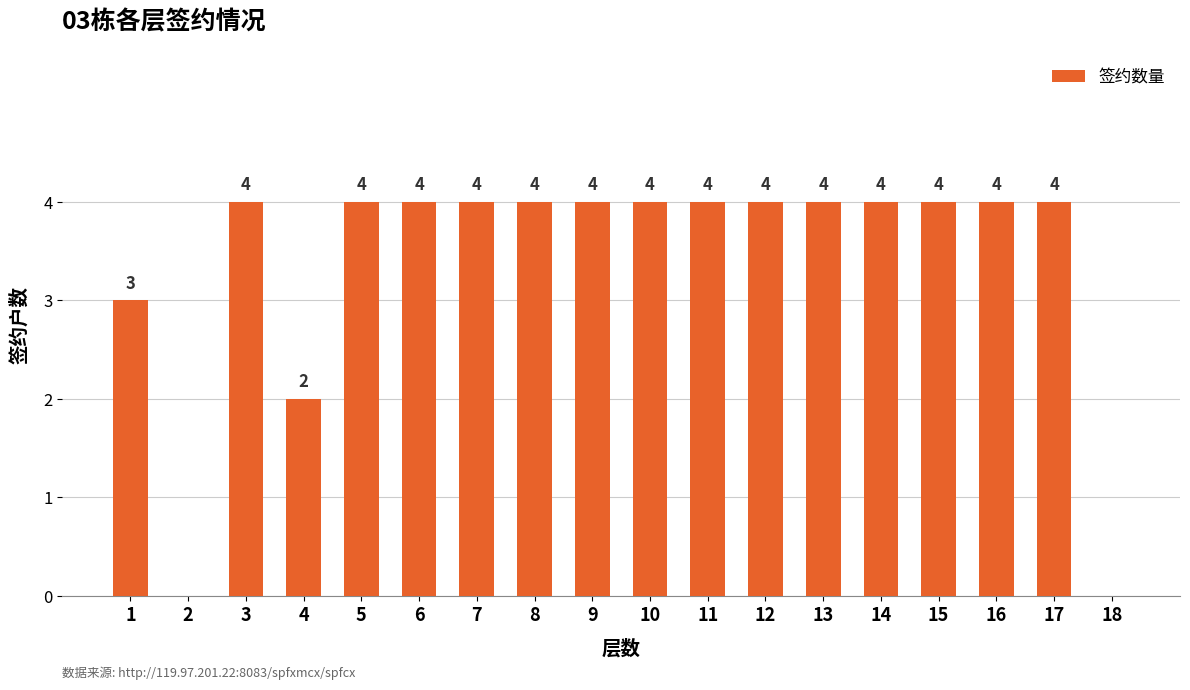

What is the maximum value shown in the chart?

4